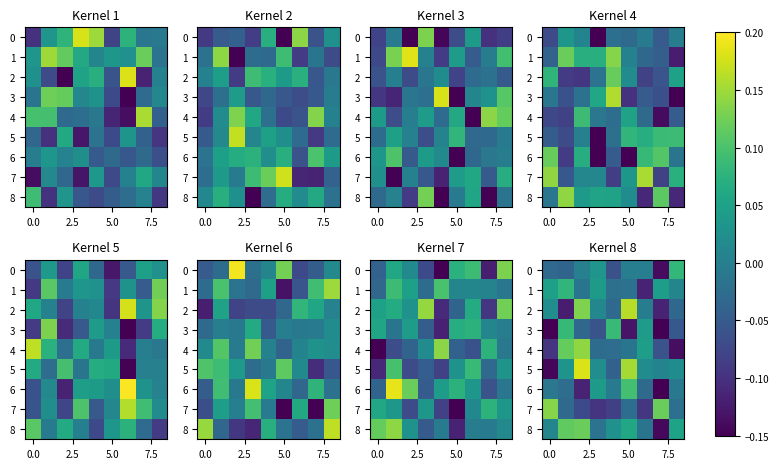

How many data points in 5 are less than 0?

2